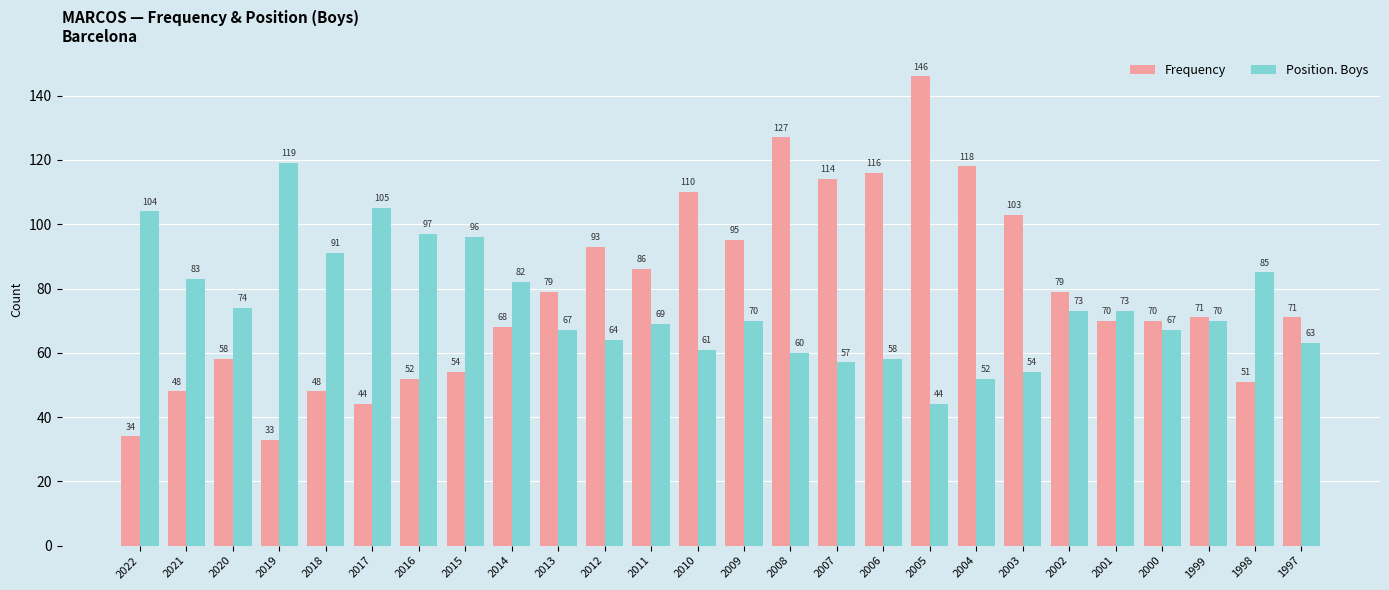

Which series has the largest range (max minus min)?

Frequency